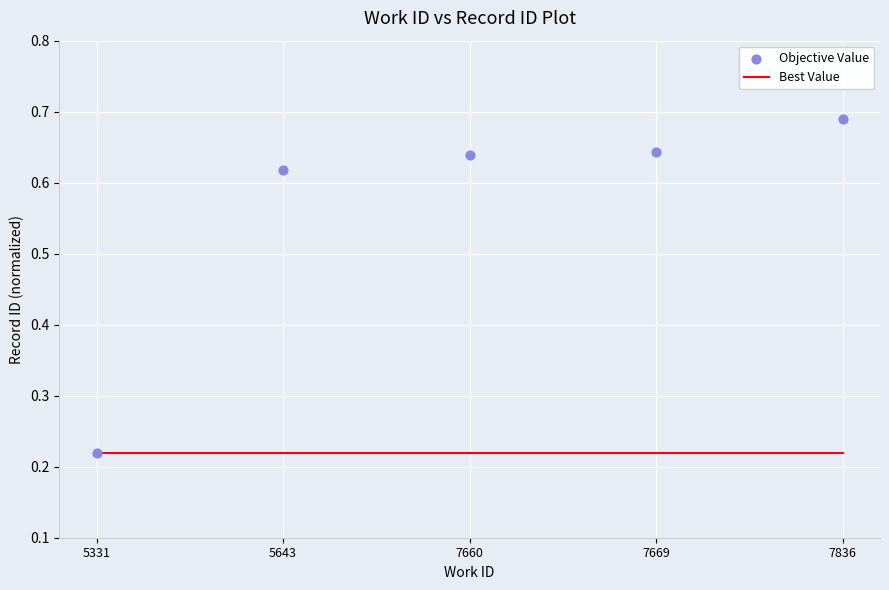

What are all the series names shown in the legend?

Best Value, Objective Value